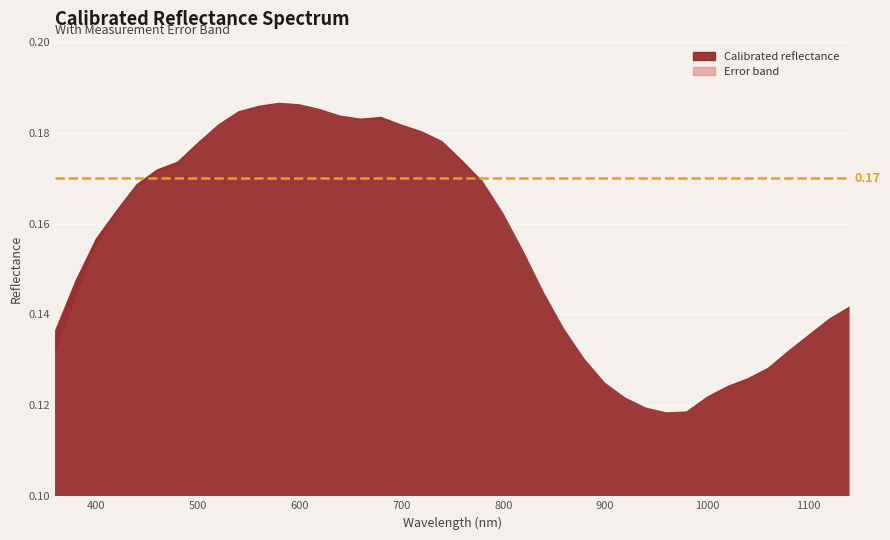

Which category has the lowest value in the Error series?

880.0